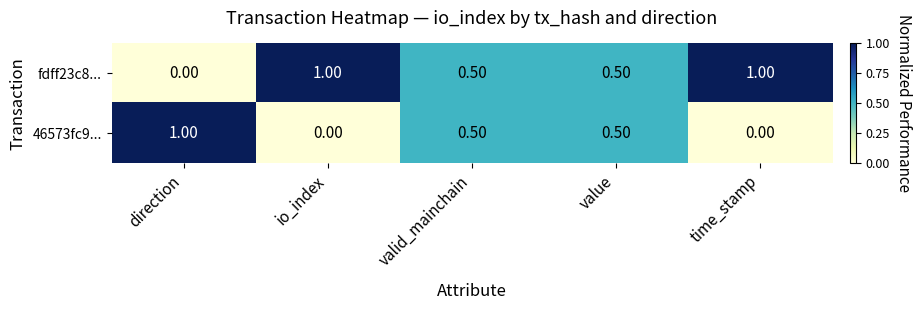

What is the difference between the highest and lowest values at time_stamp?

1.0